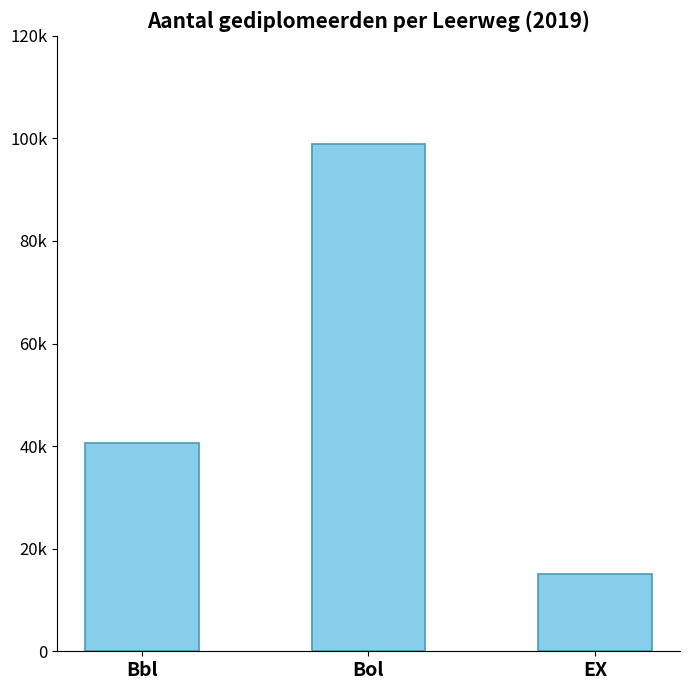

Which has a higher value, Bol or EX?

Bol